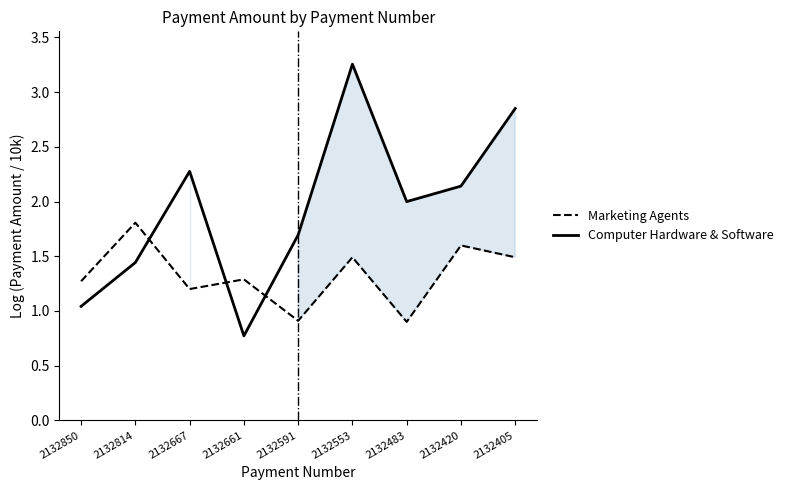

Between 2132667 and 2132420, which series saw the biggest shift?

Marketing Agents